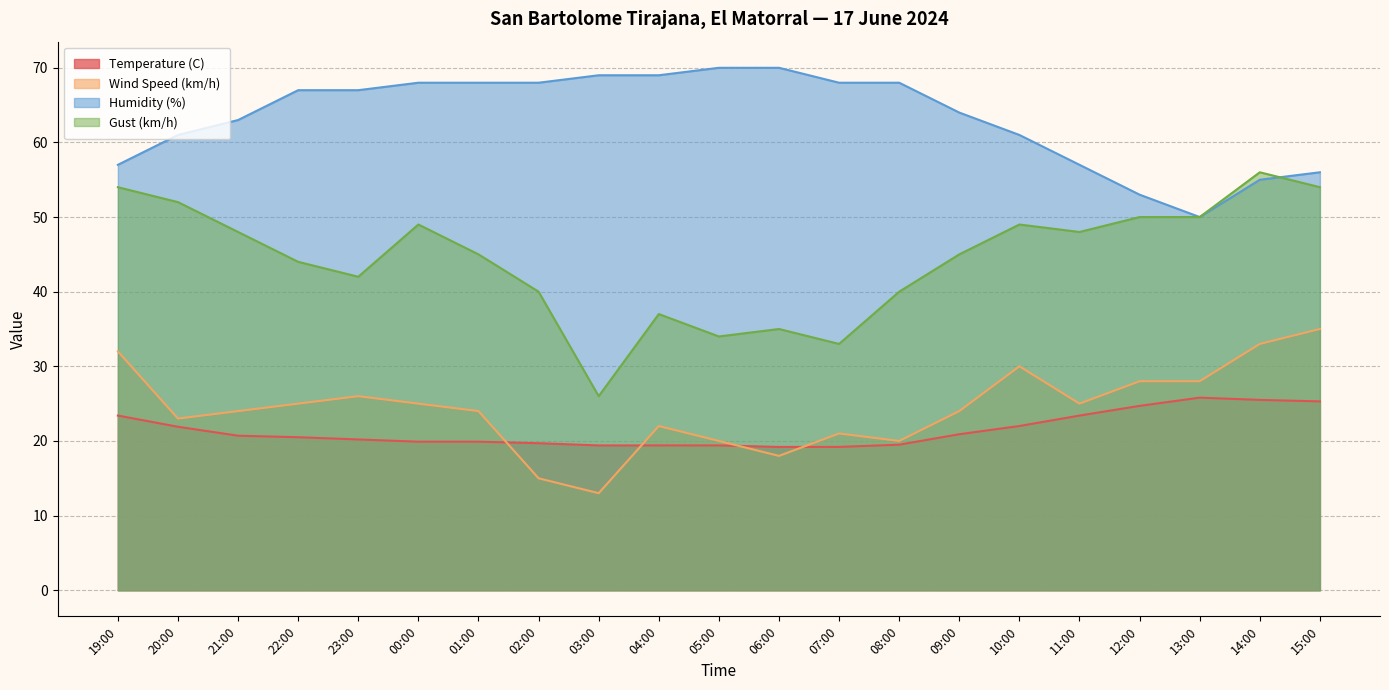

Does the chart display data point markers on the line(s)?

No